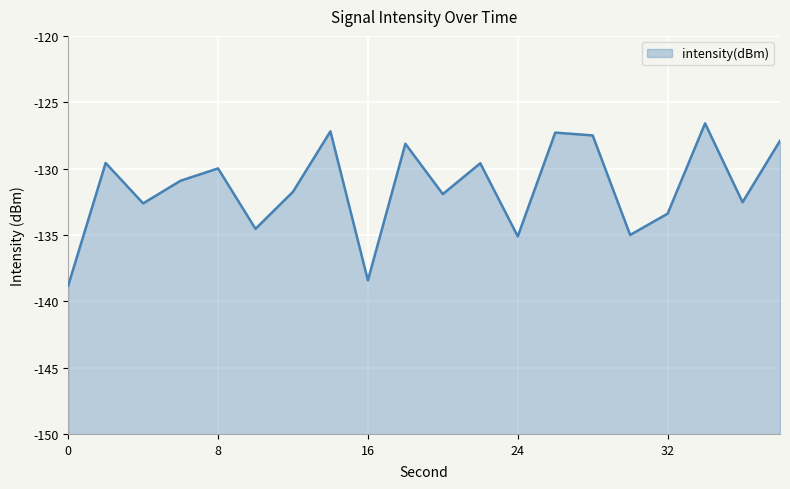

List the labels in order of value, smallest first.

0, 16, 24, 30, 10, 32, 4, 36, 20, 12, 6, 8, 22, 2, 18, 38, 28, 26, 14, 34